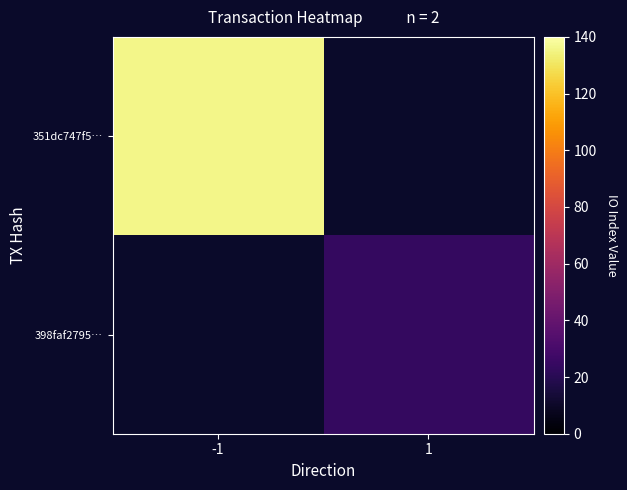

True or false: 398faf2795… has a value of 8.5 at 1.

False